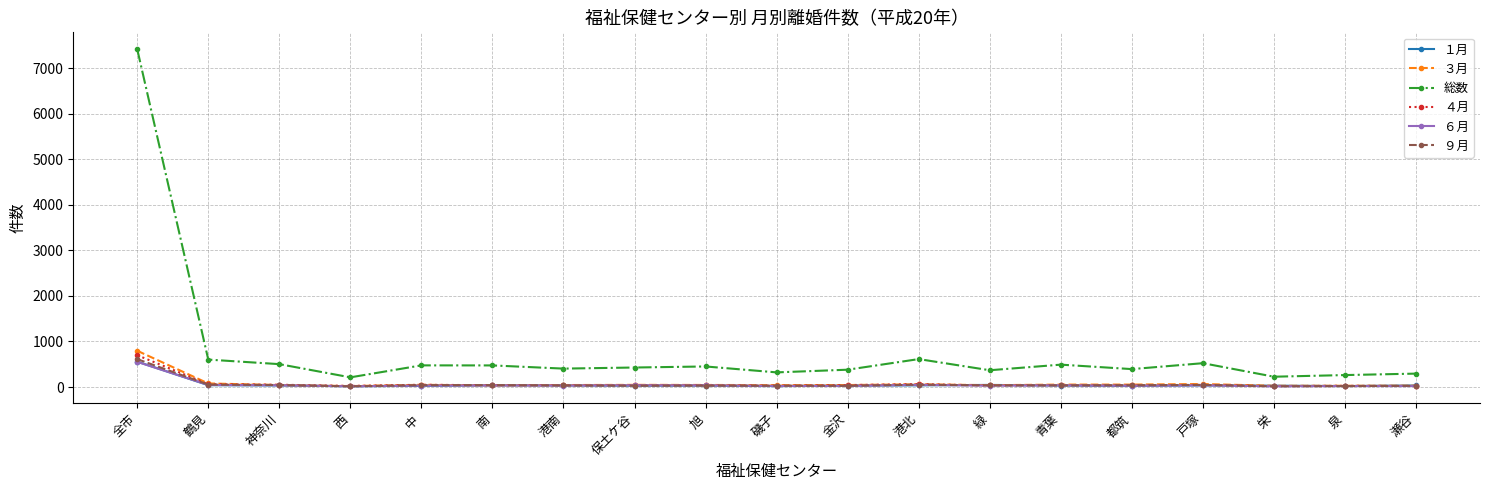

What are all the series names shown in the legend?

１月, ３月, 総数, ４月, ６月, ９月